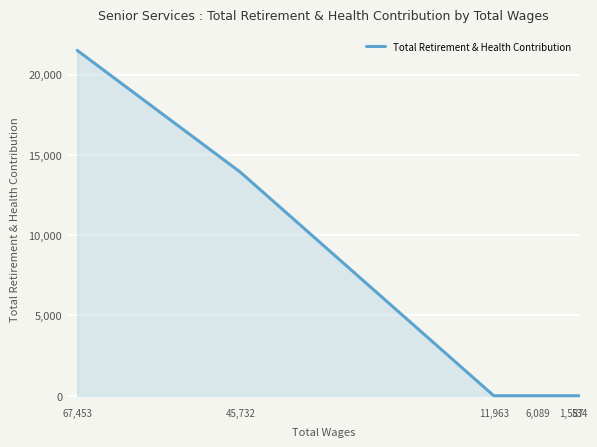

What is the average value?

1865